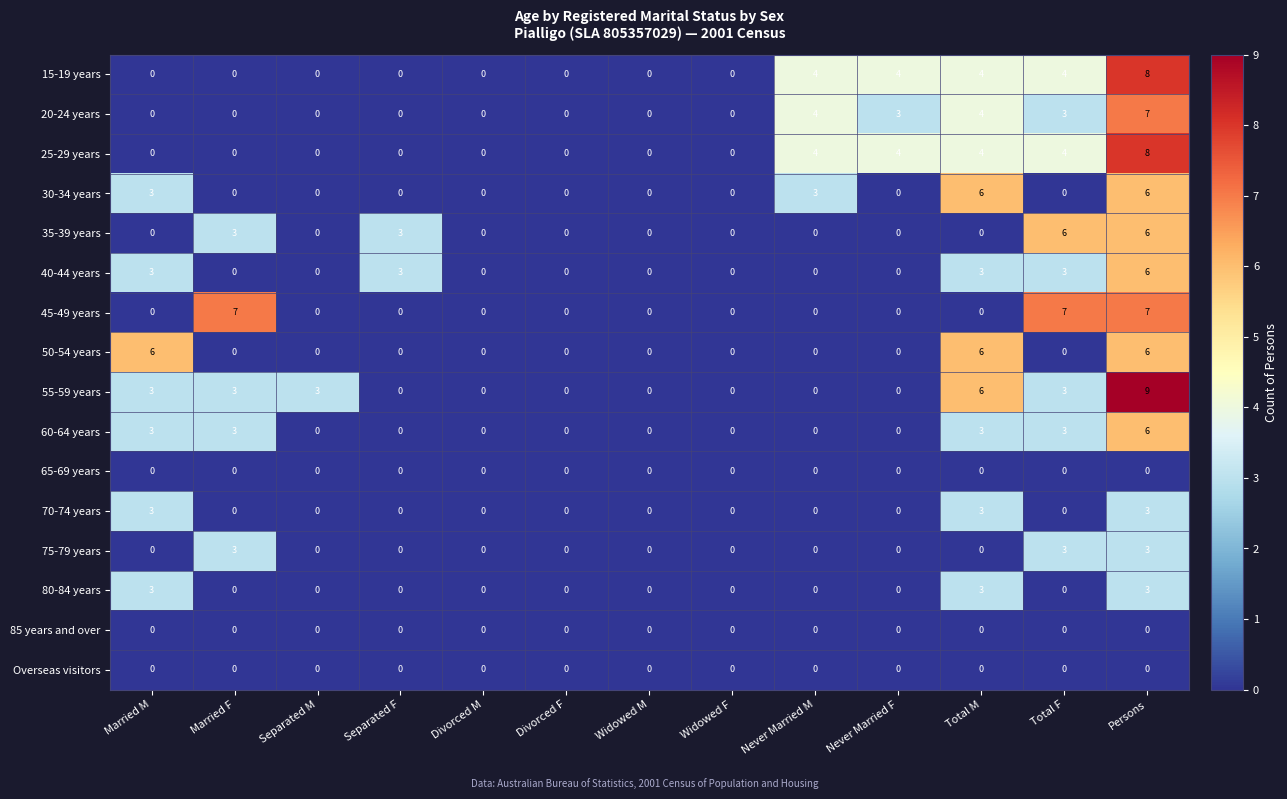

The value of 30-34 years at Never Married F is 0. True or false?

True